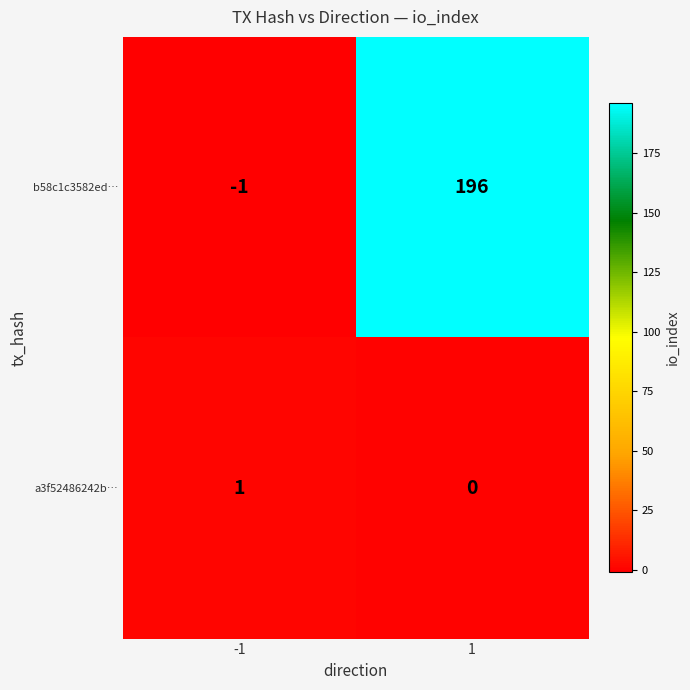

True or false: b58c1c3582ed… has a value of 196 at 1.

True